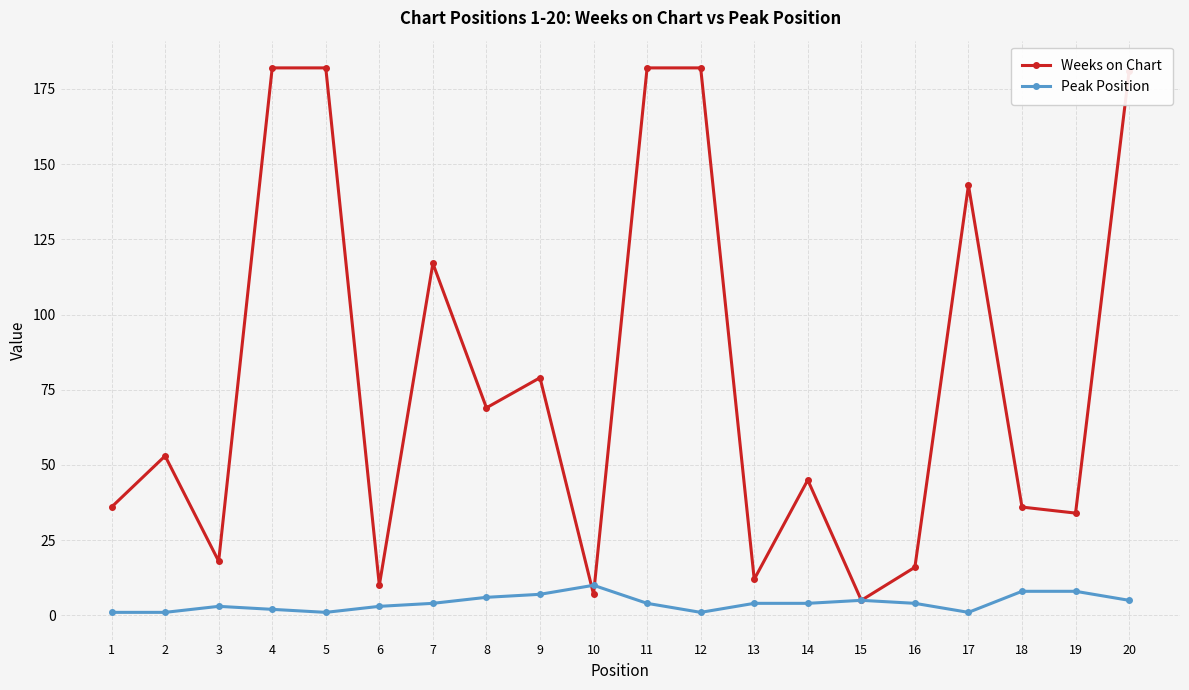

Which series changed the most between 5 and 17?

Weeks on Chart